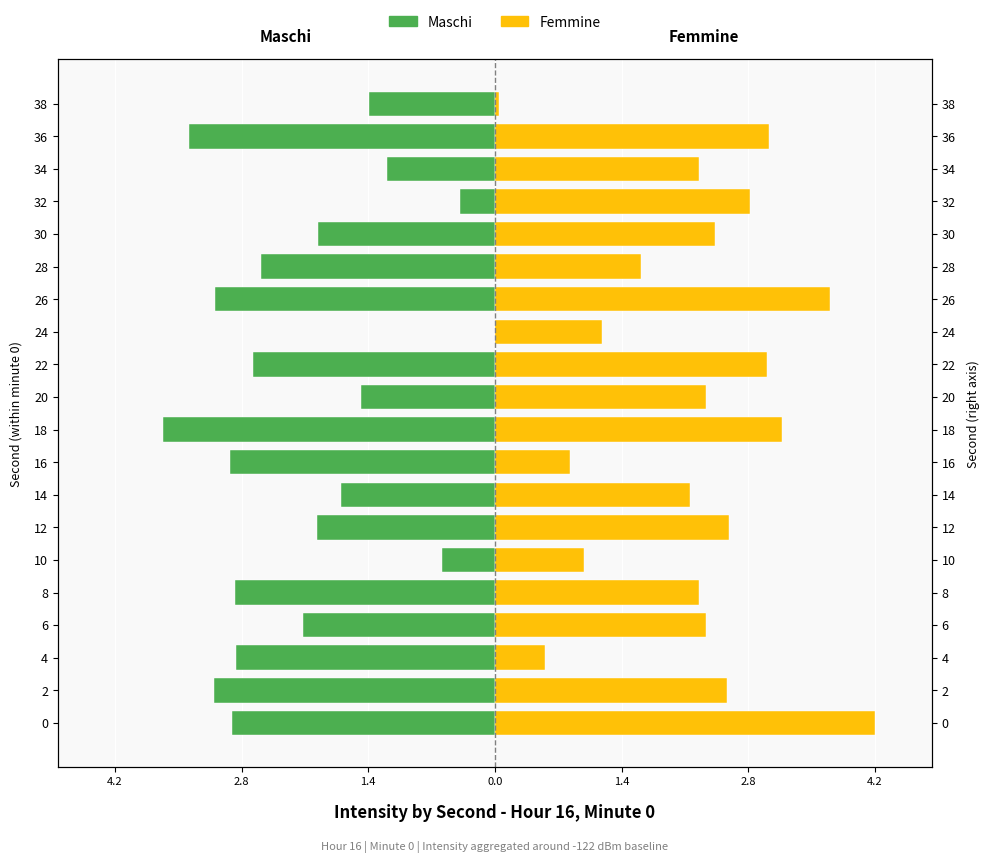

The value of Femmine at 28 is 2.3. True or false?

False